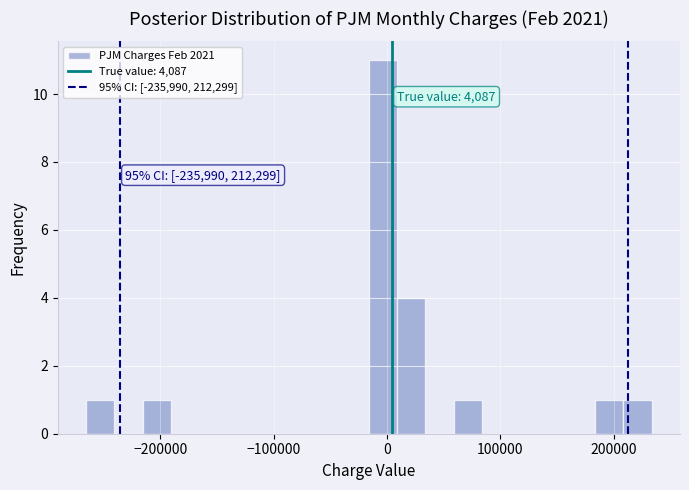

Read against the x-axis, roughly where is the centre of the tallest bar?

0